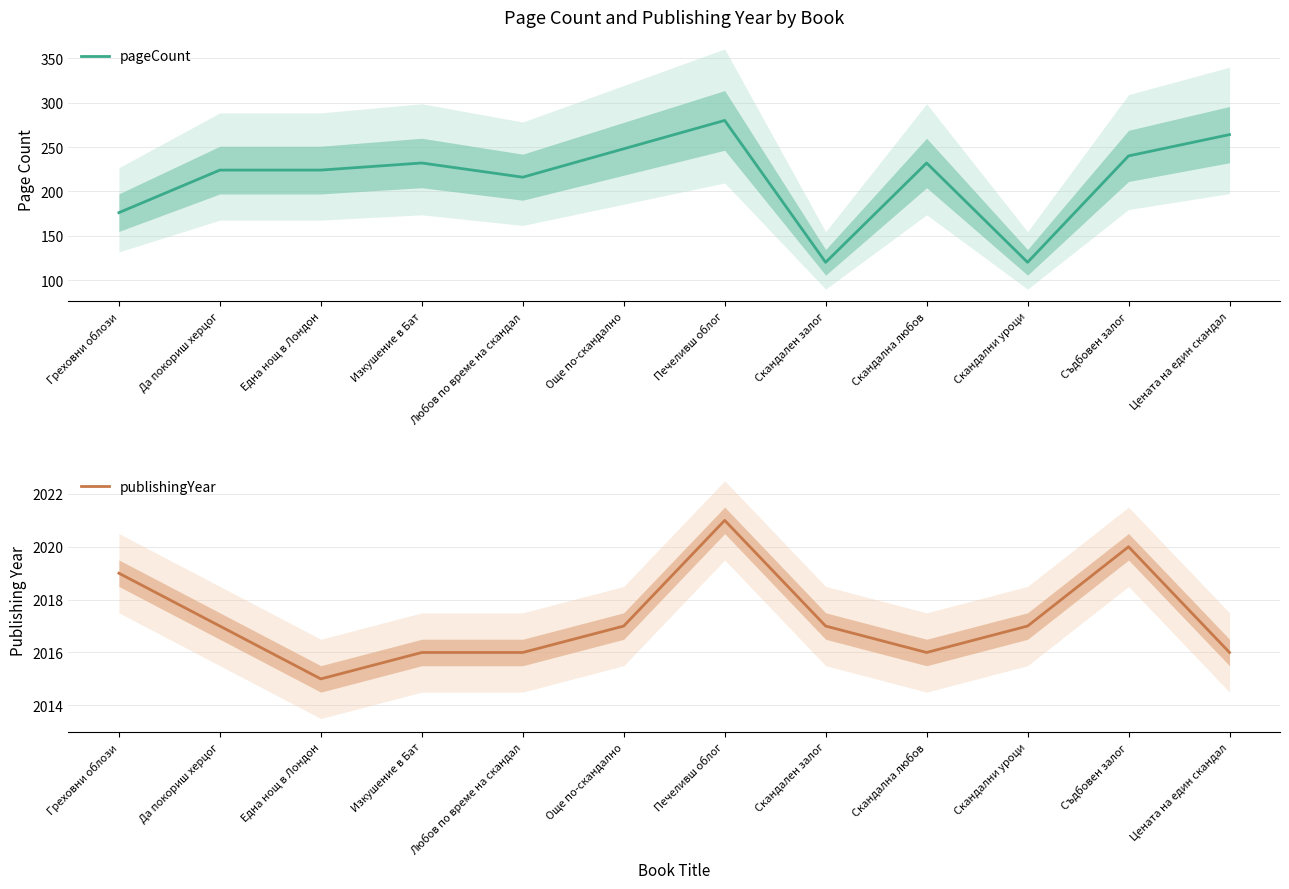

At Скандален залог, list the series in order from largest to smallest.

publishingYear, pageCount